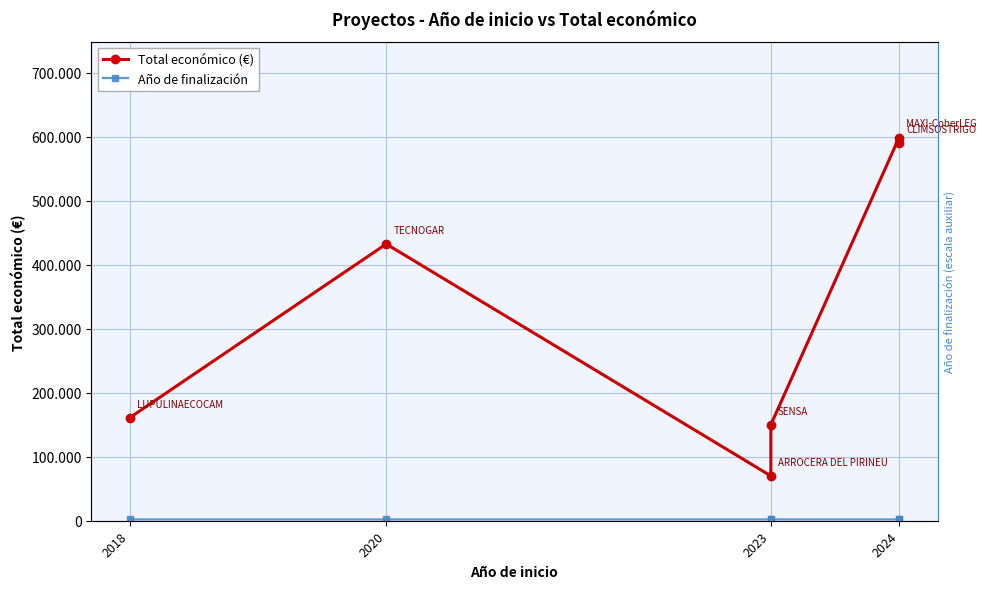

True or false: Total económico (€) and Año de finalización intersect in this chart.

False